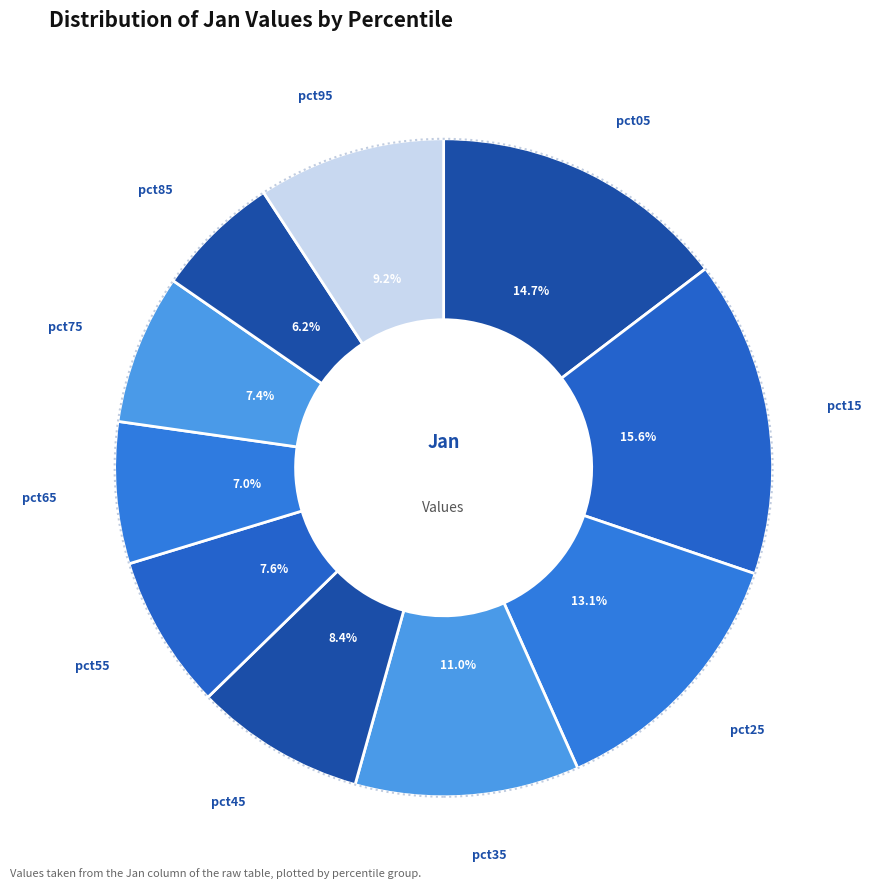

How many segments does this pie chart have?

10